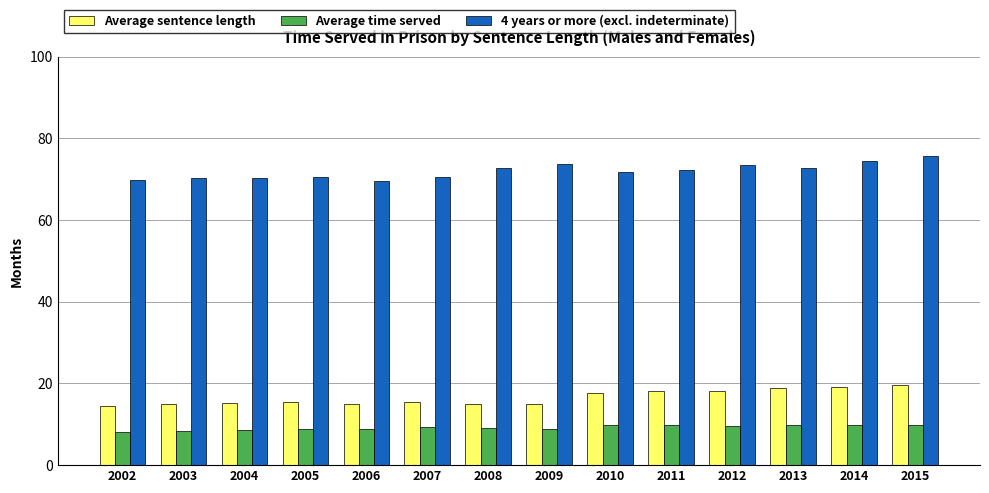

What value does the Average time served series have at 2014?

9.7